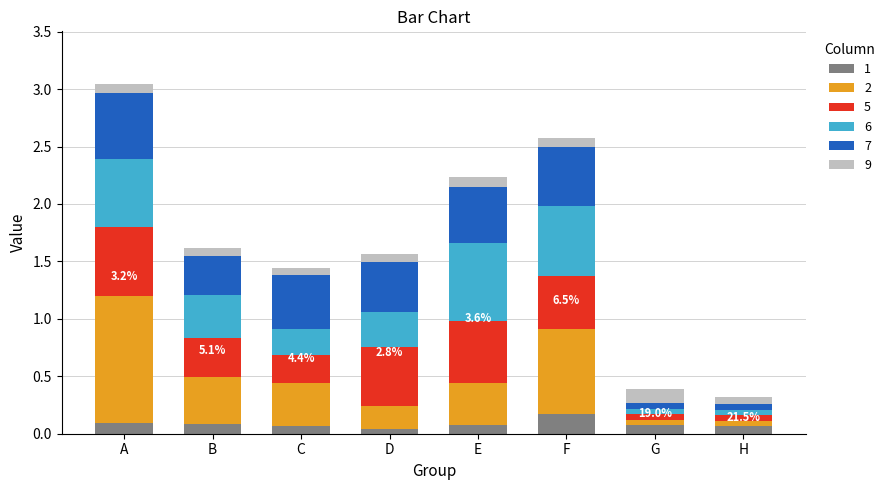

The 1 series shows 0.1 at G. True or false?

True